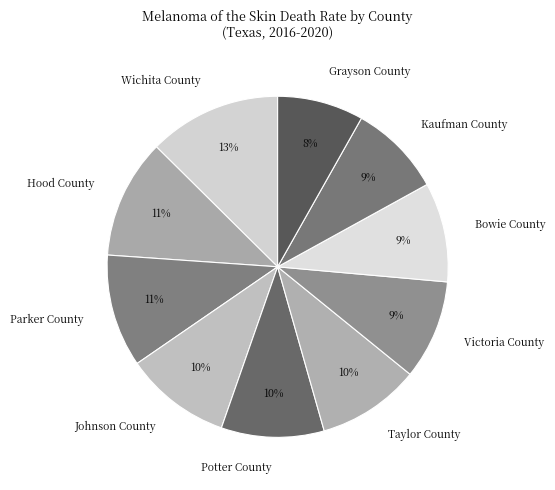

What percentage is the Kaufman County slice, to the nearest percent?

9%